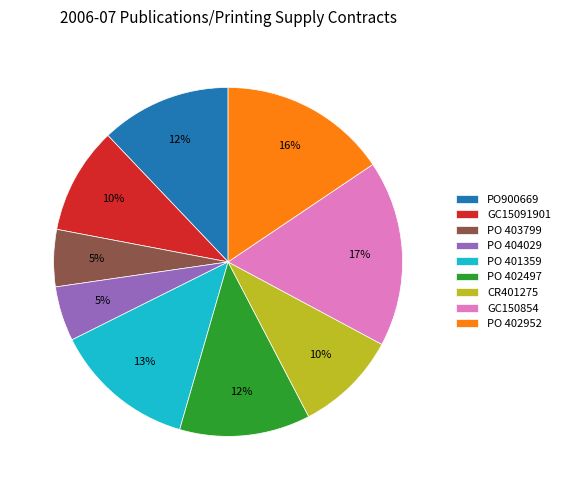

What is the ratio of the value at PO 404029 to the value at PO 401359?

0.4